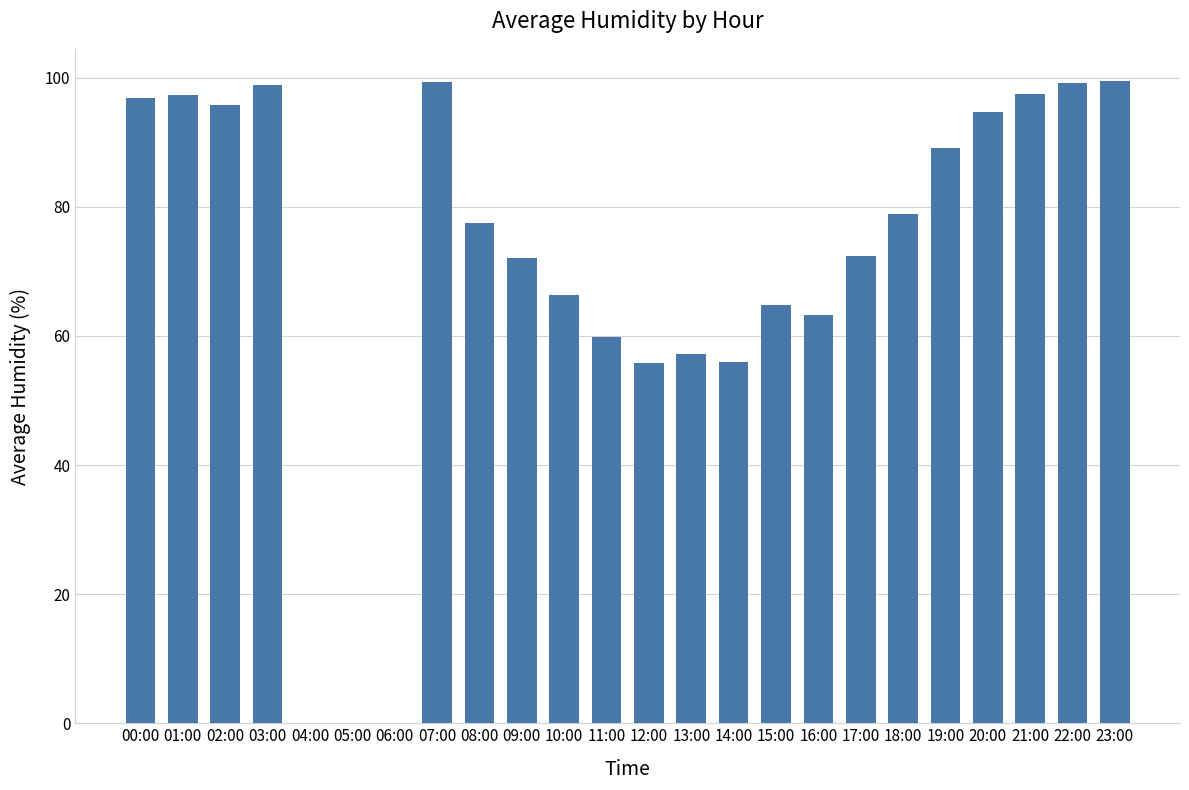

Are the bars grouped side by side (vs. stacked)?

No